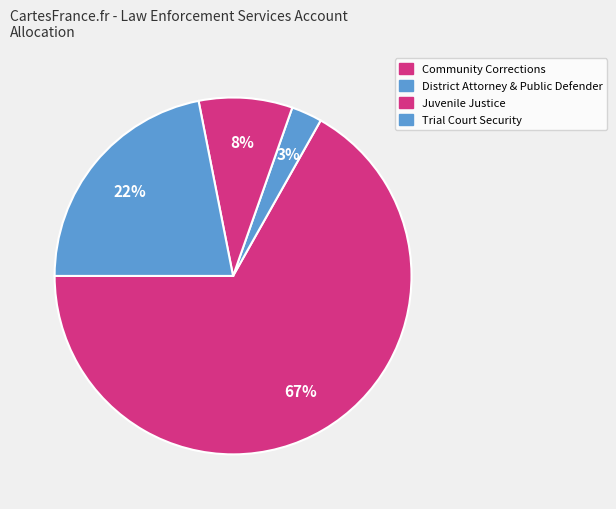

Count the number of slices in the pie.

4